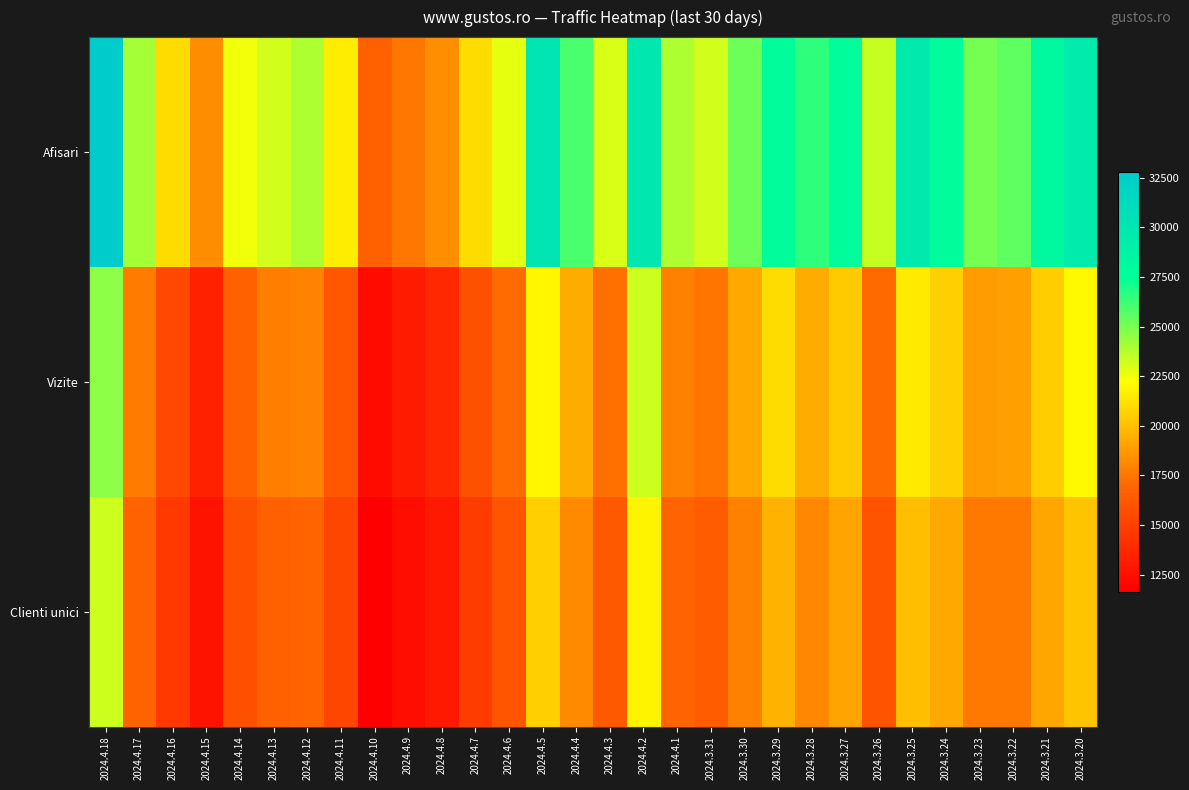

What is the greatest value displayed?

32797